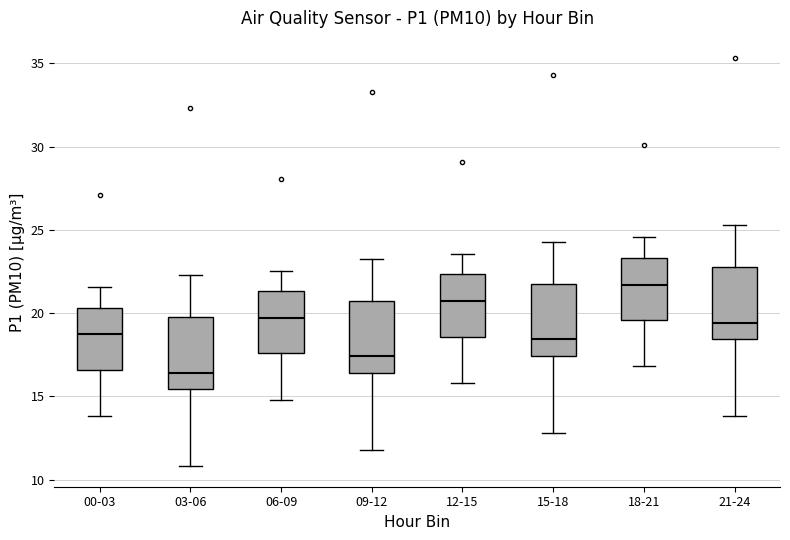

Reading left to right, transcribe this box plot: for each box, give where its median line is, the range the box spans, and where its two whiskers end, as read against the y-axis. The values are not printed on the chart, so give them approximately, as read against the axis.

00-03: median 19.0, box 16.5 to 20.5, whiskers 14.0 to 21.5
03-06: median 16.5, box 15.5 to 19.5, whiskers 11.0 to 22.5
06-09: median 19.5, box 17.5 to 21.5, whiskers 15.0 to 22.5
09-12: median 17.5, box 16.5 to 20.5, whiskers 12.0 to 23.5
12-15: median 20.5, box 18.5 to 22.5, whiskers 16.0 to 23.5
15-18: median 18.5, box 17.5 to 21.5, whiskers 13.0 to 24.5
18-21: median 21.5, box 19.5 to 23.5, whiskers 17.0 to 24.5
21-24: median 19.5, box 18.5 to 22.5, whiskers 14.0 to 25.5